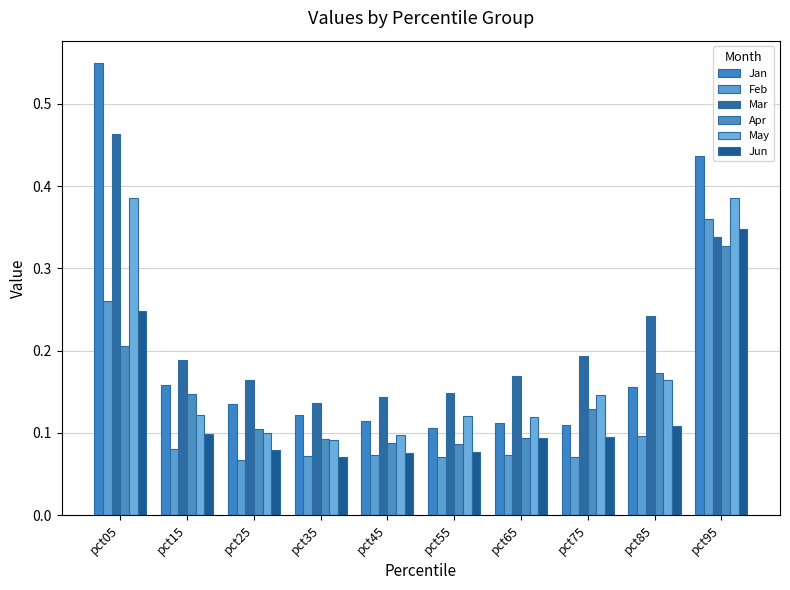

Count the number of categories in the chart.

10